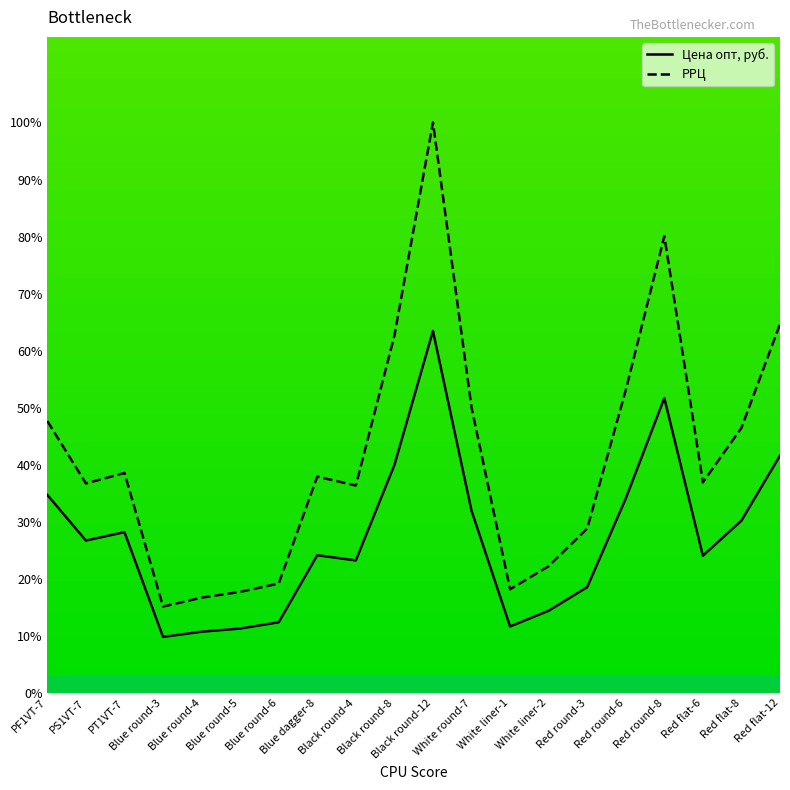

How many data points does each series have?

20